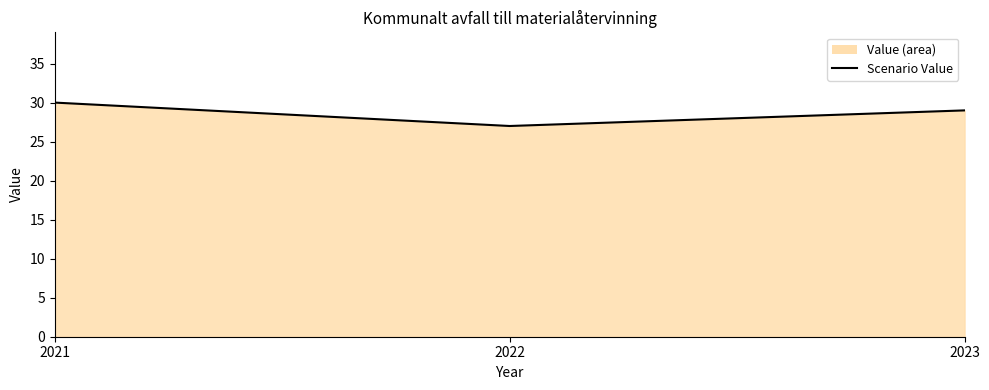

What is the sum of the values at 2021 and 2023?

59